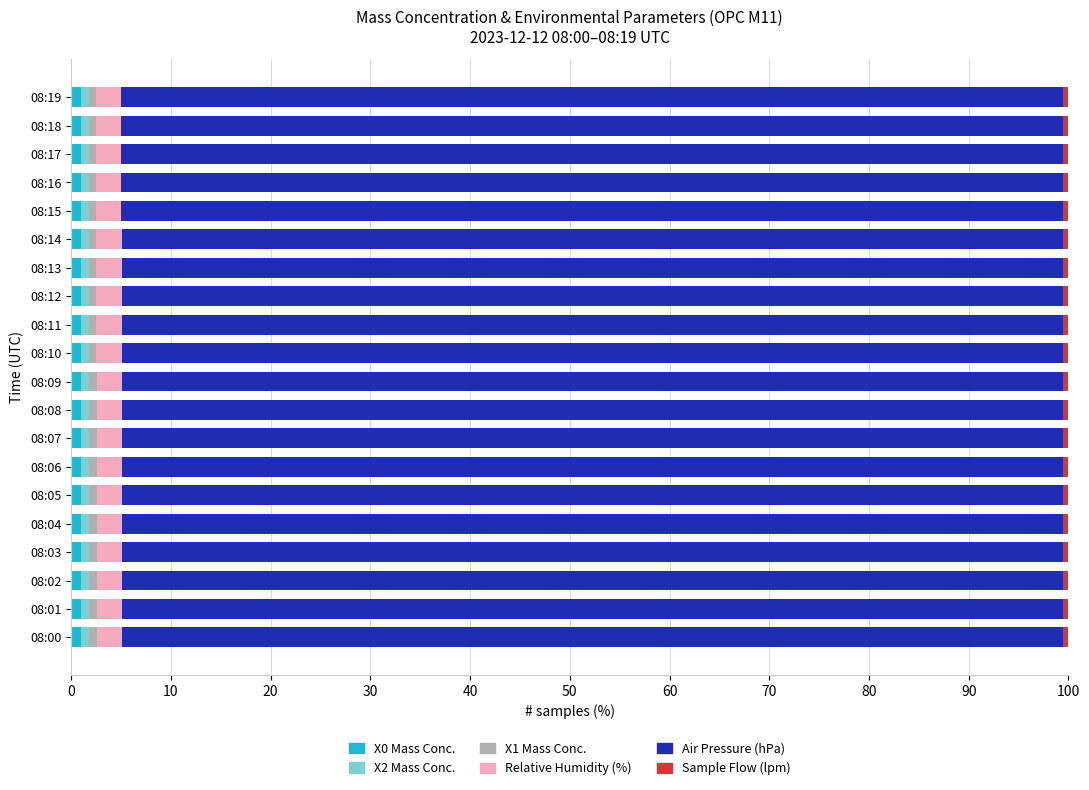

Reading left to right, transcribe all the data shown in this chart.

X0_M11: 1.0	1.0	1.0	1.0	1.0	1.0	1.0	1.0	1.0	1.0	1.0	1.0	1.0	1.0	1.0	1.0	1.0	1.0	1.0	1.0
X2_M11: 0.8	0.8	0.8	0.8	0.8	0.8	0.8	0.8	0.8	0.8	0.8	0.8	0.8	0.8	0.8	0.8	0.8	0.8	0.8	0.8
X1_M11: 0.8	0.8	0.8	0.8	0.8	0.8	0.8	0.8	0.8	0.8	0.8	0.8	0.8	0.8	0.8	0.8	0.7	0.7	0.7	0.7
U1_M11: 2.5	2.5	2.5	2.5	2.5	2.5	2.5	2.5	2.5	2.5	2.5	2.5	2.5	2.5	2.5	2.5	2.5	2.5	2.5	2.5
P_M11: 94.3	94.3	94.3	94.3	94.3	94.3	94.3	94.3	94.3	94.3	94.4	94.4	94.4	94.4	94.4	94.4	94.4	94.4	94.4	94.4
Q1_M11: 0.6	0.6	0.6	0.6	0.6	0.6	0.6	0.6	0.6	0.6	0.6	0.6	0.6	0.6	0.6	0.6	0.6	0.6	0.6	0.6